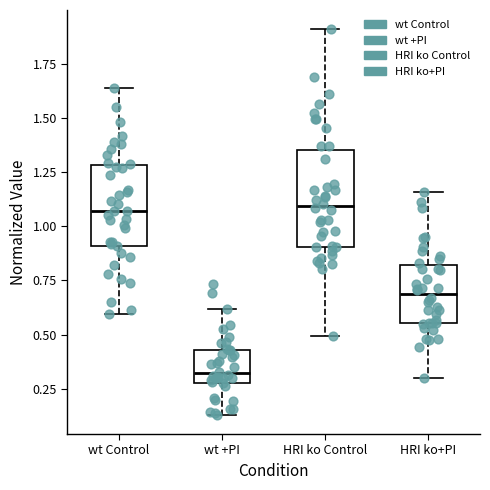

Reading left to right, read every box against the y-axis: the position of its median line, the range the box covers, and the ends of its whiskers. The values are not printed on the chart, so give them approximately, as read against the axis.

wt Control: median 1.05, box 0.90 to 1.30, whiskers 0.60 to 1.65
wt +PI: median 0.30 (just above the box's lower edge), box 0.30 to 0.45, whiskers 0.15 to 0.60
HRI ko Control: median 1.10, box 0.90 to 1.35, whiskers 0.50 to 1.90
HRI ko+PI: median 0.70, box 0.55 to 0.80, whiskers 0.30 to 1.15